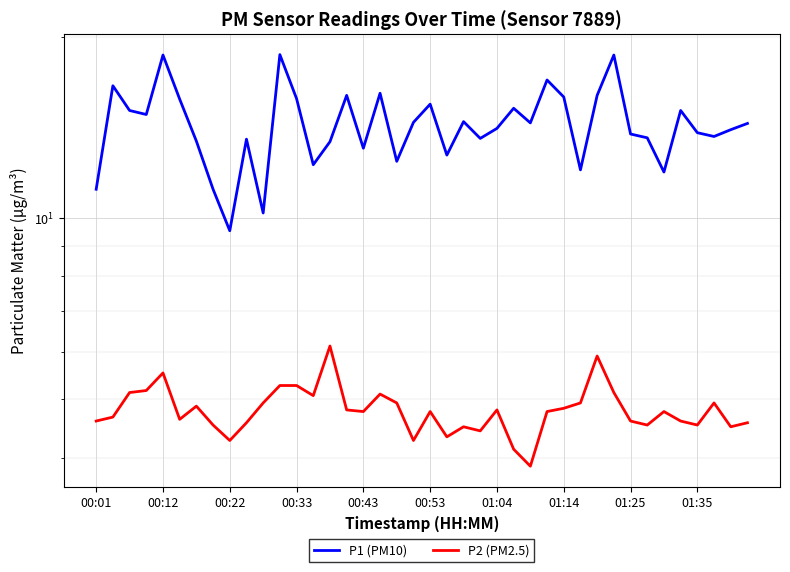

True or false: P2 (PM2.5) and P1 (PM10) cross at least once.

False